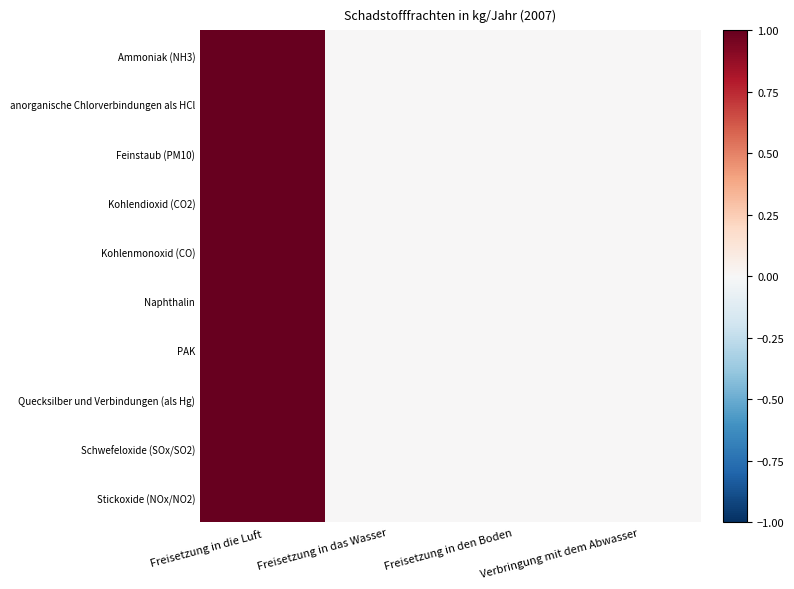

Which category has the highest value across all series?

Freisetzung in die Luft